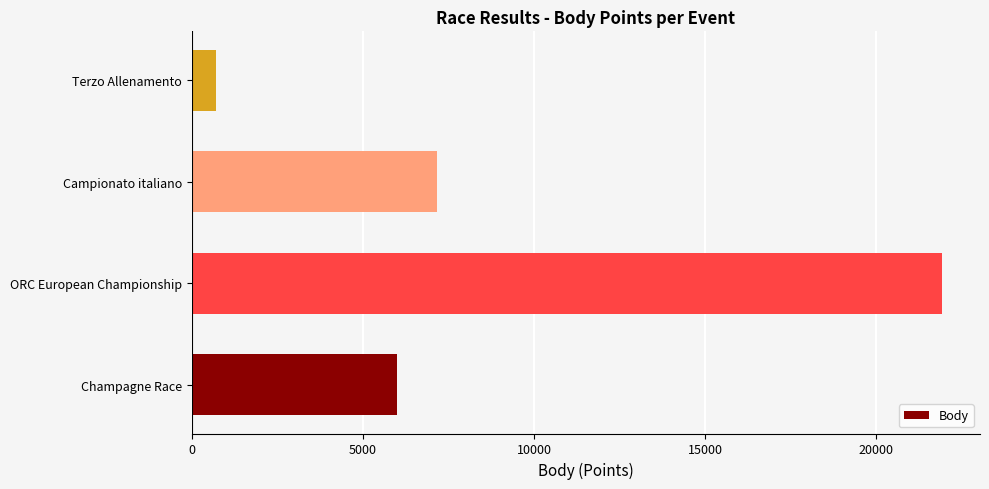

How many values are below 7150?

2